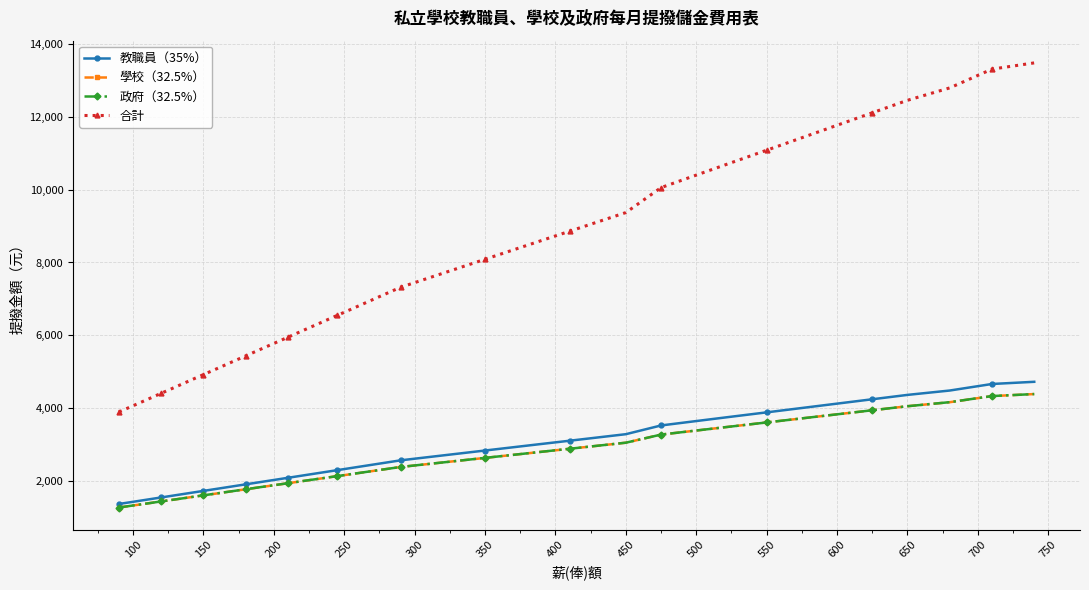

What is the minimum value for 學校（32.5%）?

1264